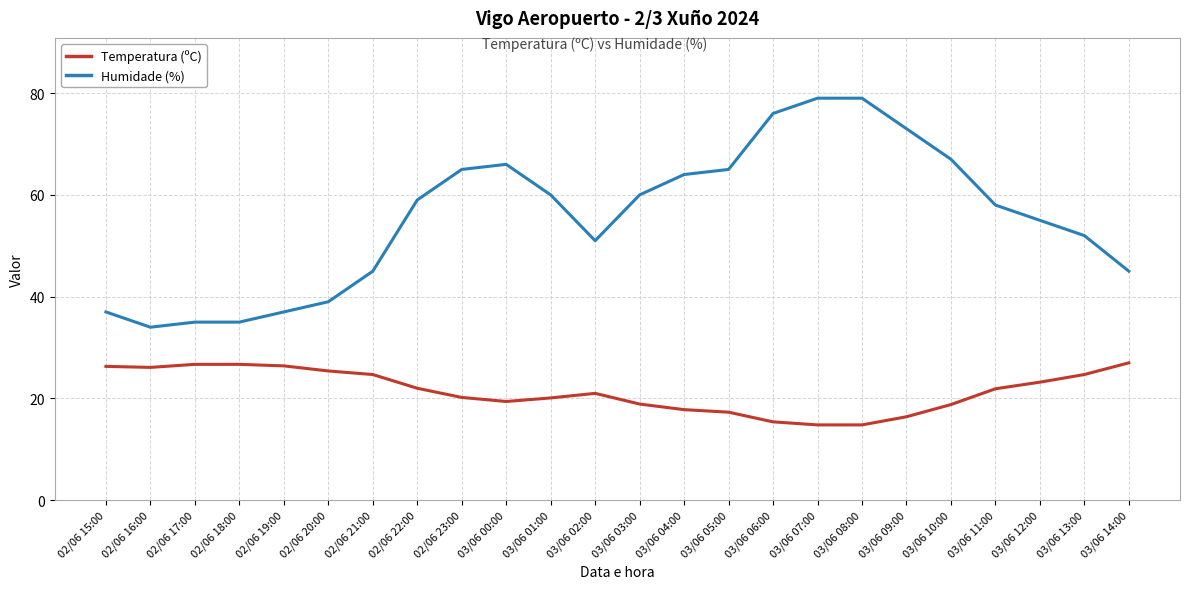

What is the maximum value for Humidade (%)?

79.0